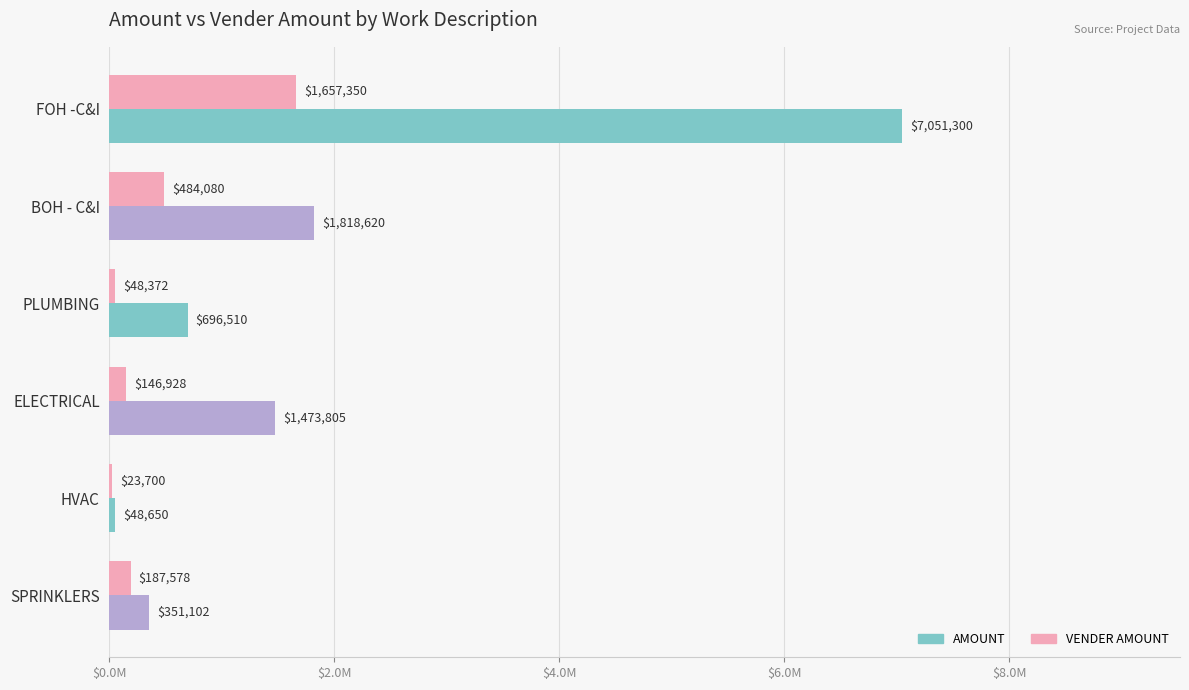

Reading left to right, extract all data points from this chart.

AMOUNT: 7051300.0	1818620.0	696510.0	1473805.0	48650.0	351102.3
VENDER AMOUNT: 1657350.0	484080.0	48372.0	146928.0	23700.0	187577.9